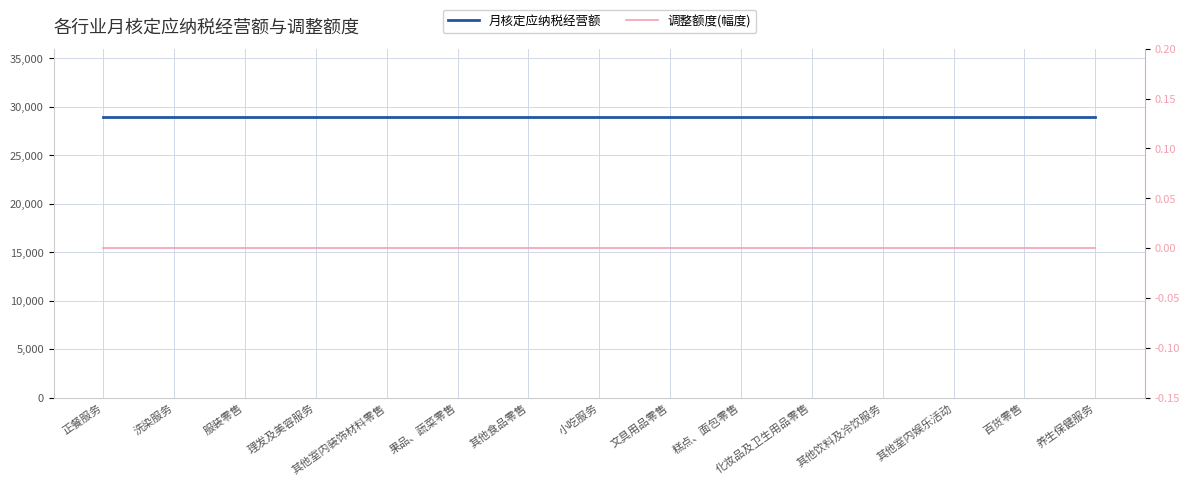

Which series has the widest spread of values?

月核定应纳税经营额